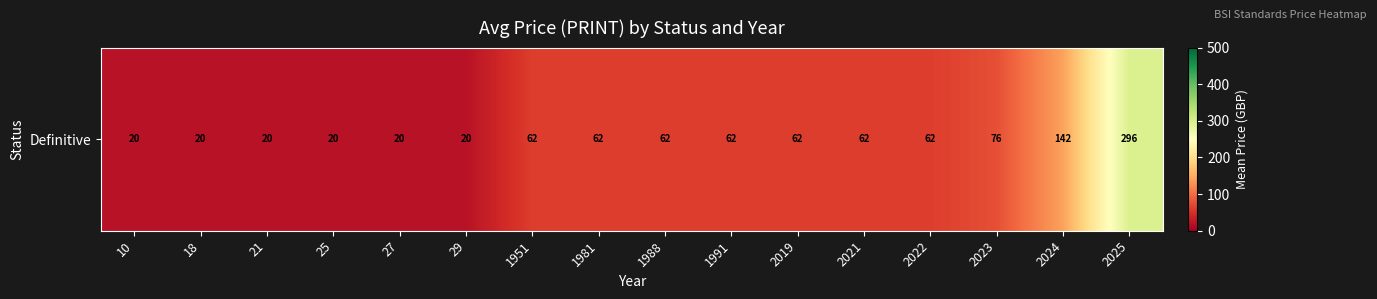

What is the difference between the values at 21 and 1981?

42.0